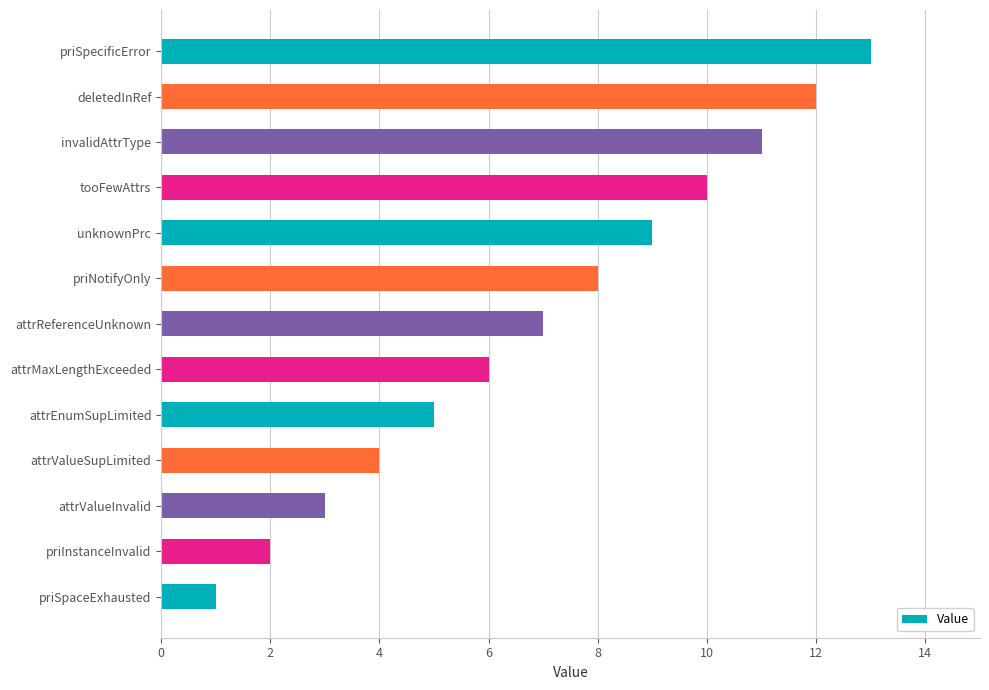

List the labels in order of value, largest first.

priSpecificError, deletedInRef, invalidAttrType, tooFewAttrs, unknownPrc, priNotifyOnly, attrReferenceUnknown, attrMaxLengthExceeded, attrEnumSupLimited, attrValueSupLimited, attrValueInvalid, priInstanceInvalid, priSpaceExhausted